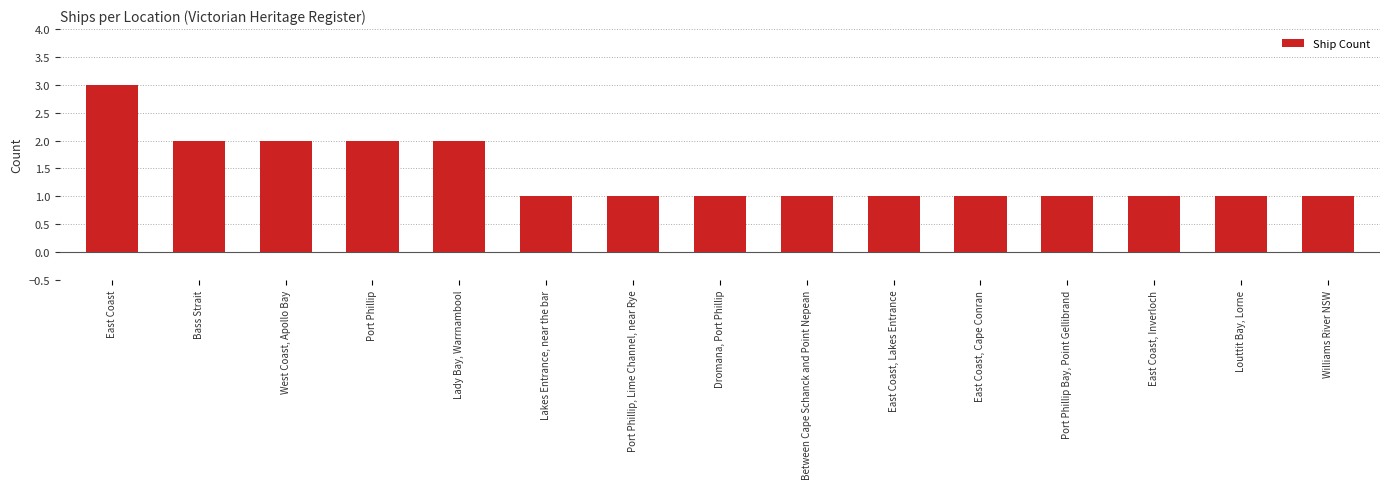

Does the chart contain any negative values?

No